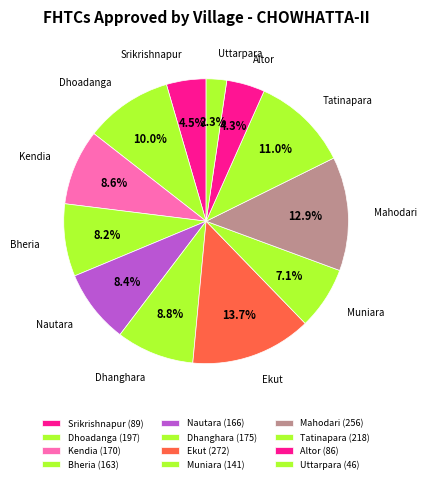

Does any single category account for the majority?

No